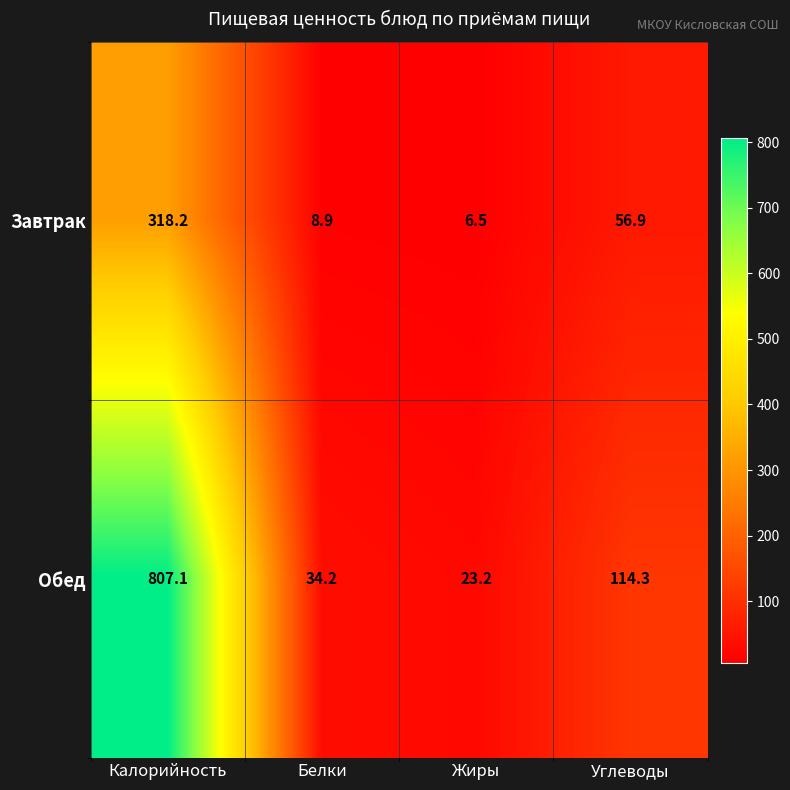

What is the difference between the Обед values at Белки and Жиры?

11.0